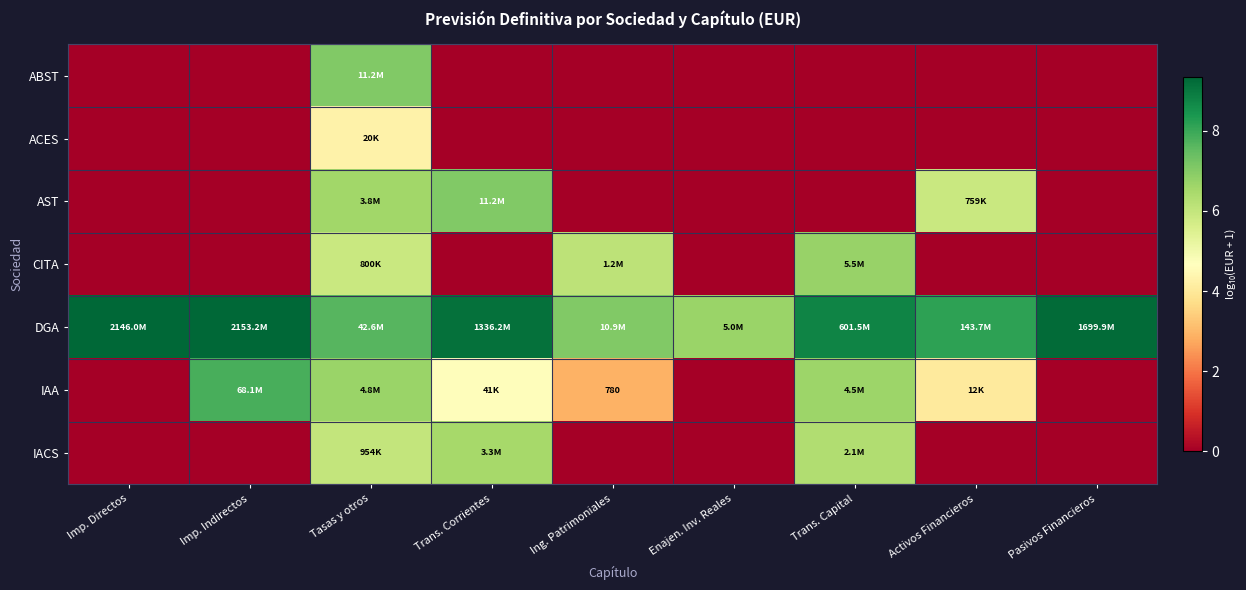

Is it true that IAA equals 6.7 at Trans. Capital?

True